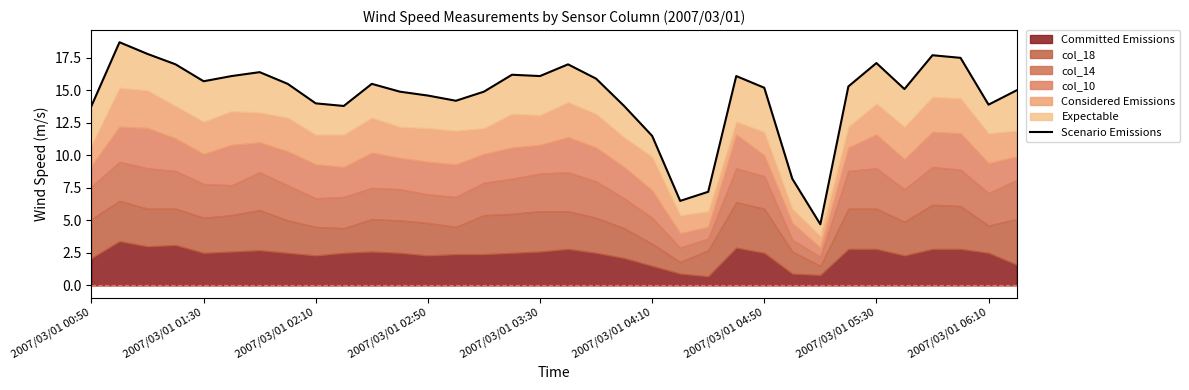

What is the ratio of the value at 33 to the value at 2007/03/01 02:50?

0.9